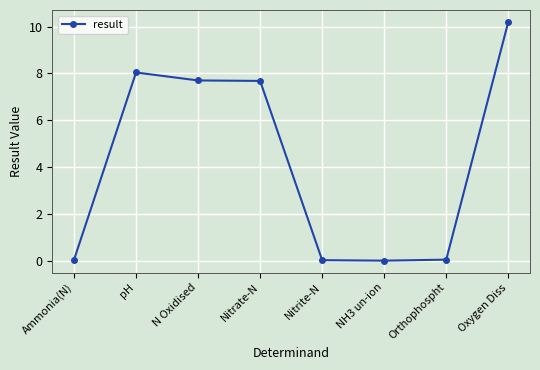

What is the label of the 5th point from the left?

Nitrite-N